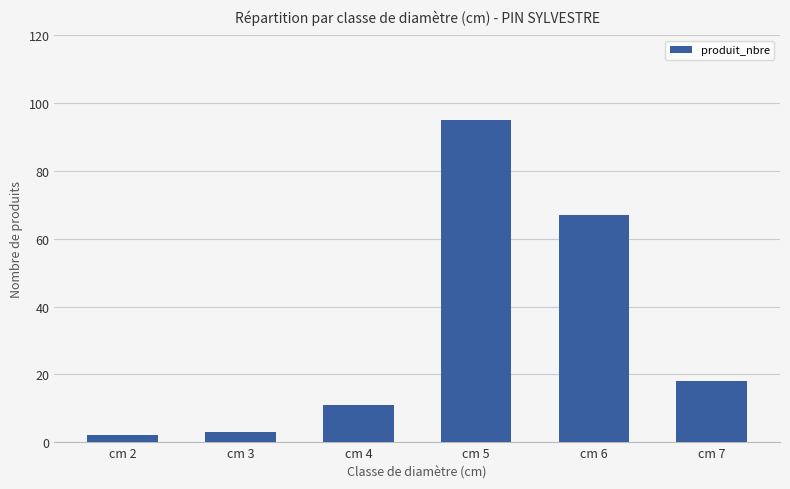

Reading left to right, extract all data points from this chart.

2	3	11	95	67	18